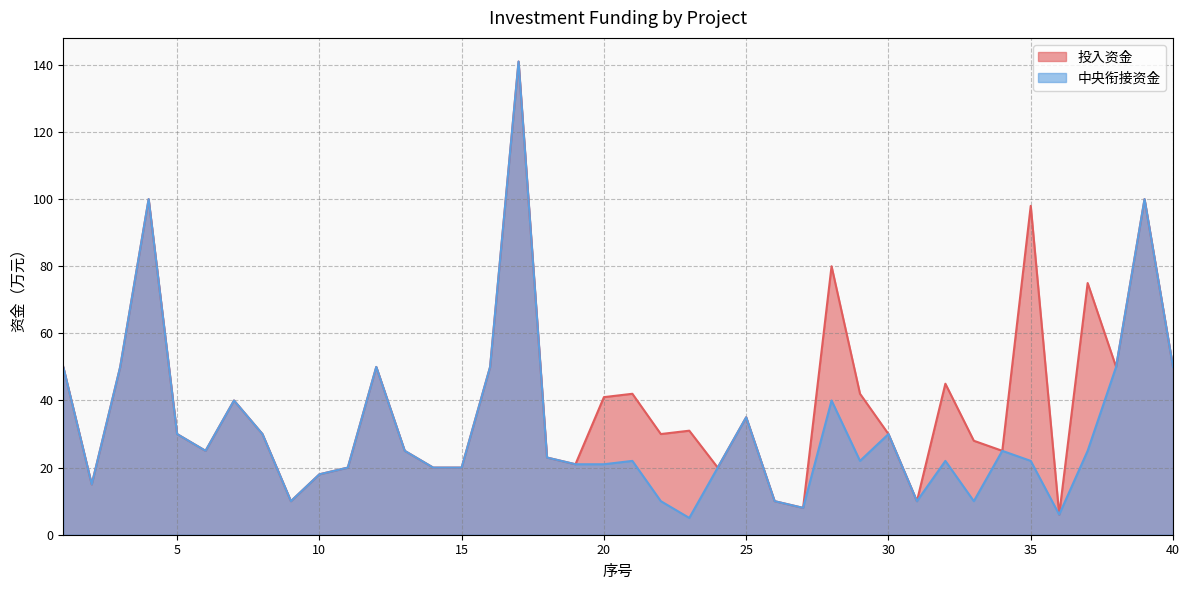

Between 24 and 1, which is larger?

1